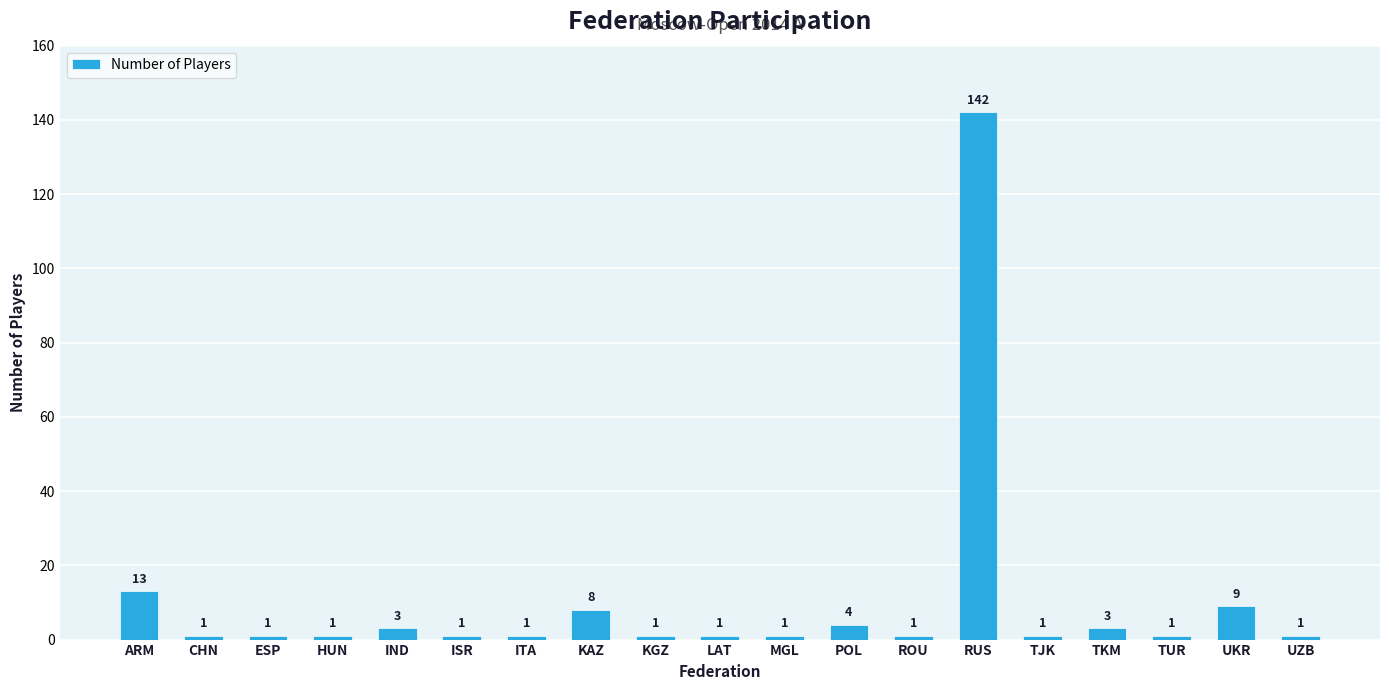

What is the label of the 16th bar from the left?

TKM